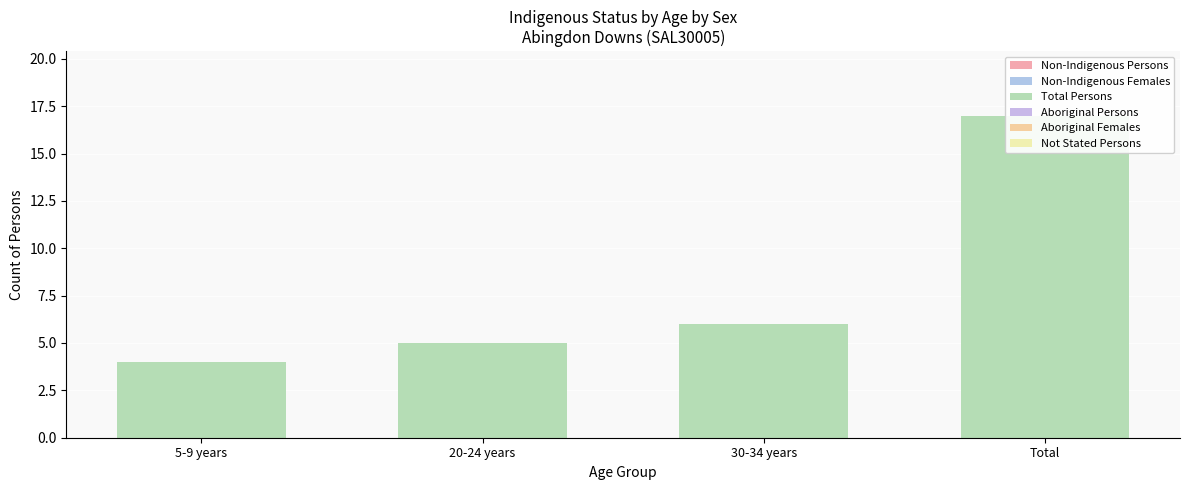

True or false: Non-Indigenous Females has a value of 4 at 30-34 years.

False